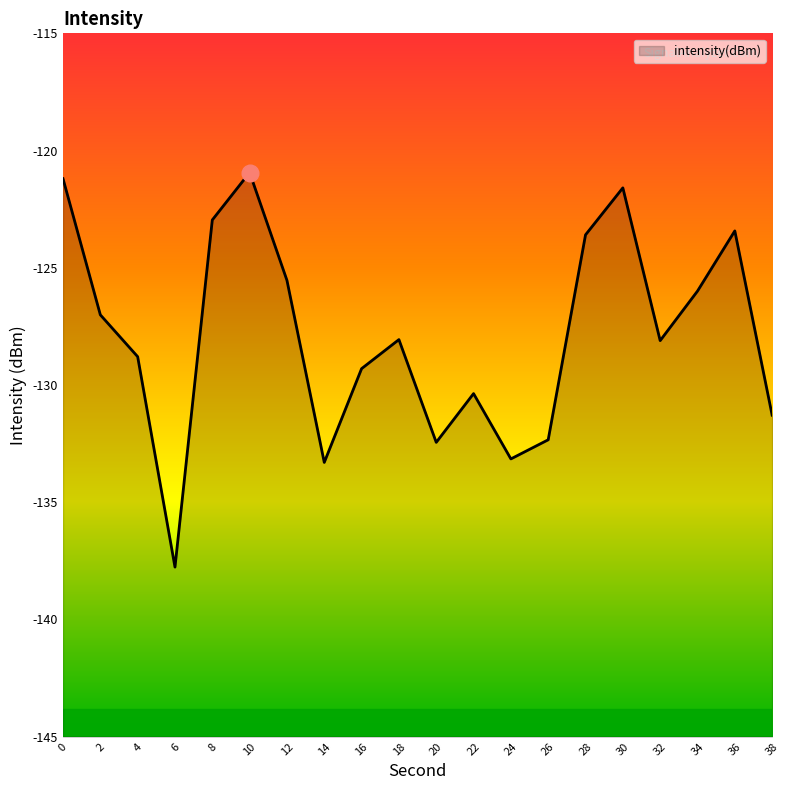

What is the difference between the maximum and minimum values?

16.8